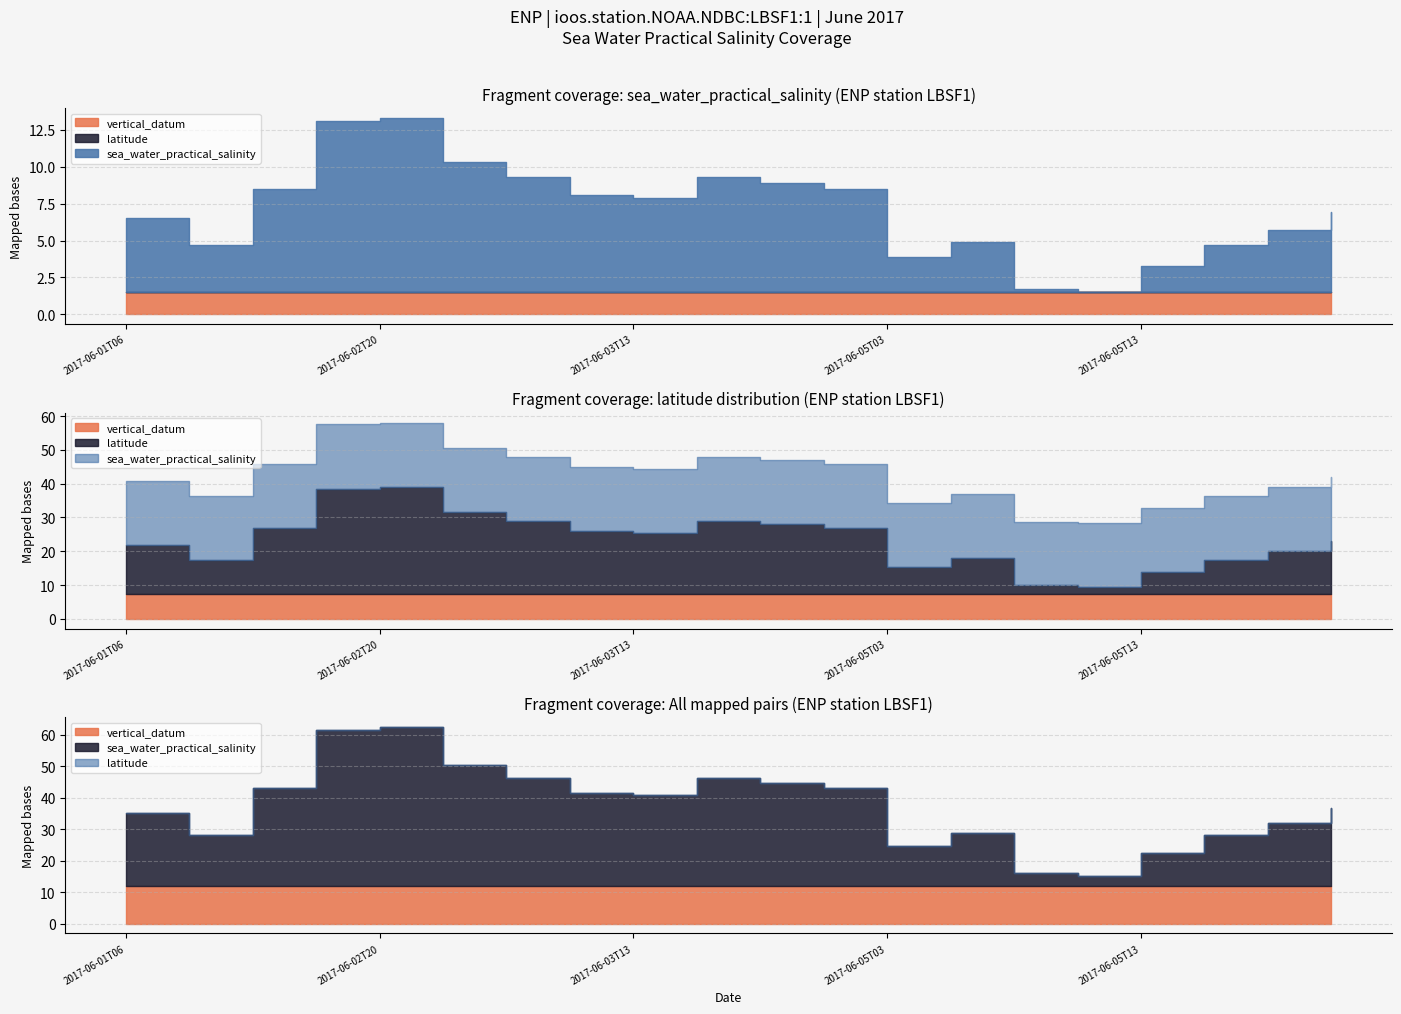

Which series has the largest total across all categories?

sea_water_practical_salinity